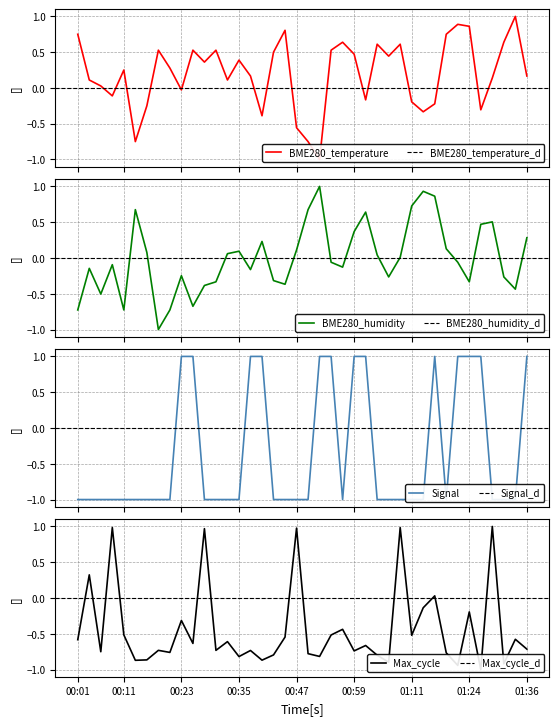

At how many categories does at least one series exceed 0?

40